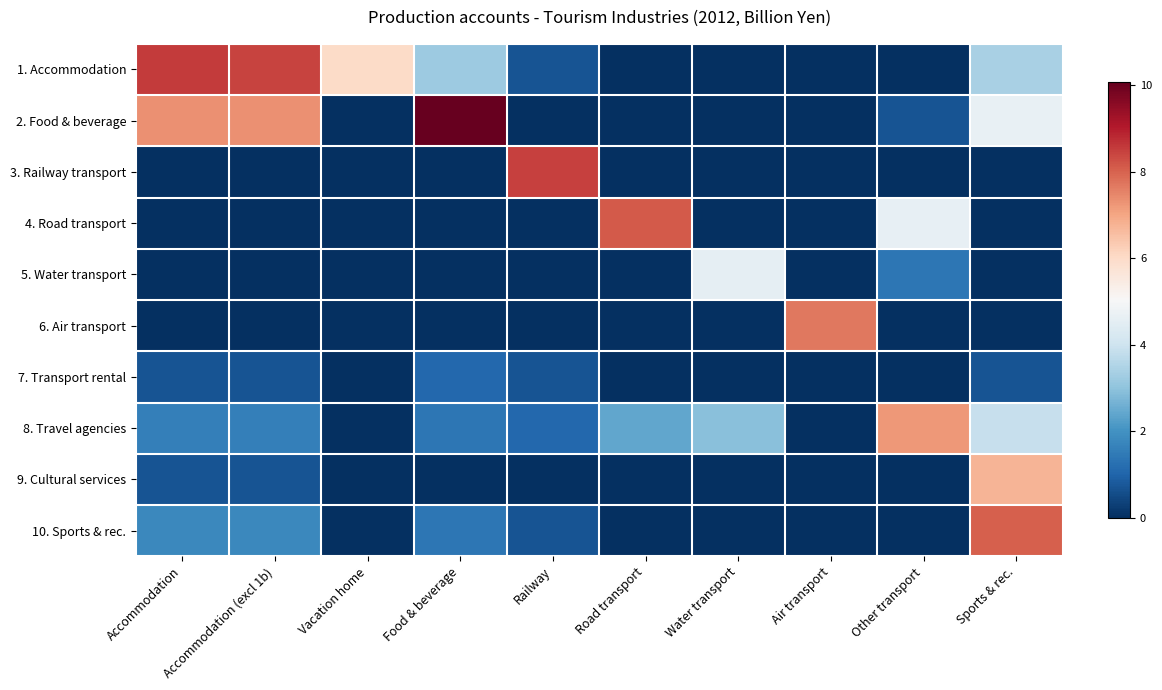

Which has a higher value, Food & beverage or Road transport?

Food & beverage